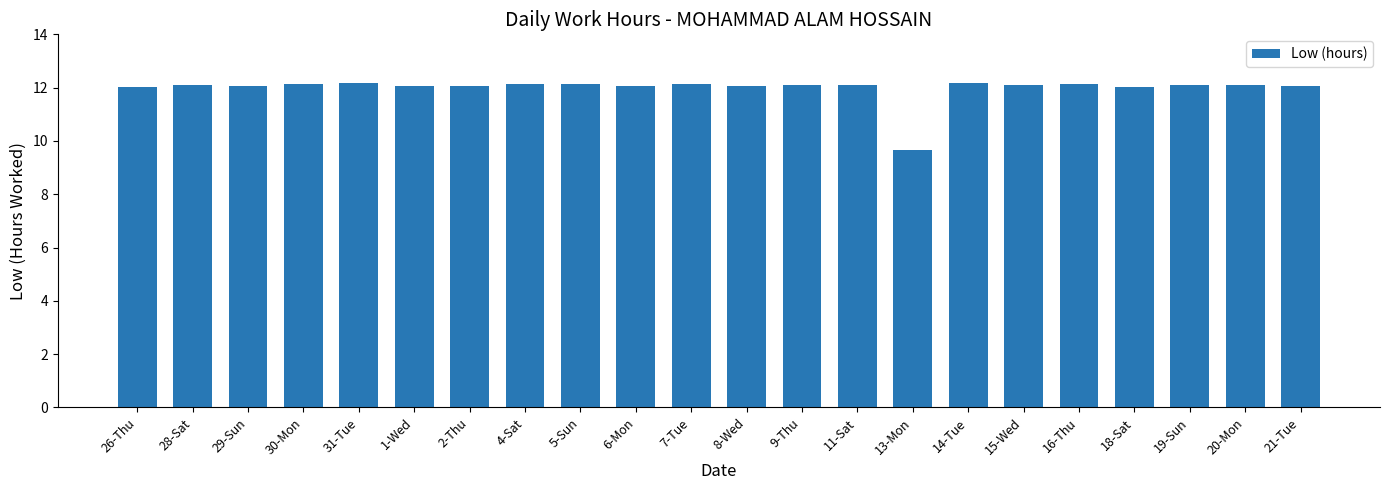

Read the value at 1-Wed.

12.1